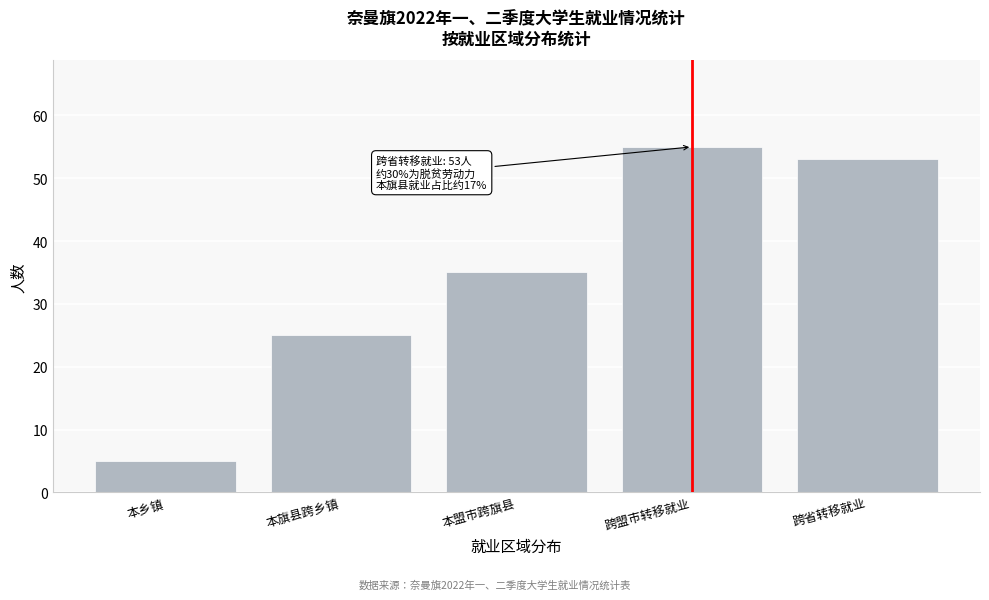

Reading right to left, what are all the values shown in this chart?

跨省转移就业=53	跨盟市转移就业=55	本盟市跨旗县=35	本旗县跨乡镇=25	本乡镇=5